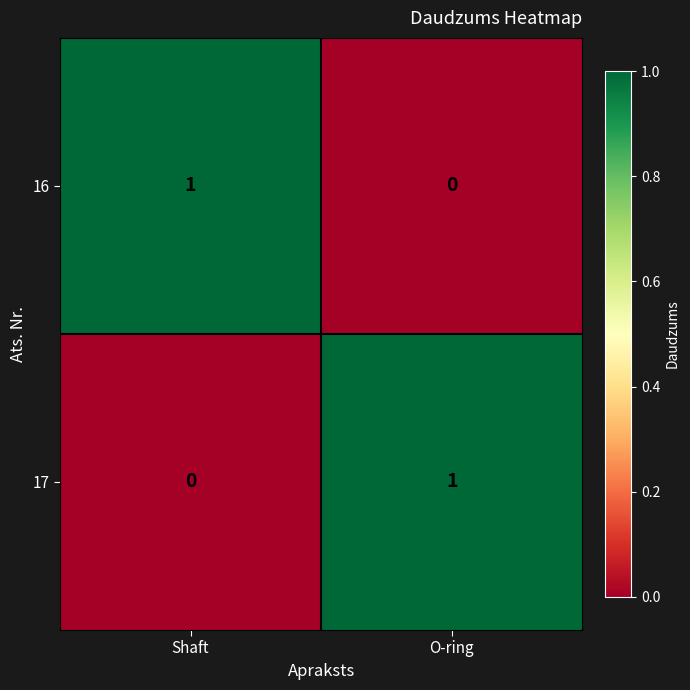

The 17 series shows 0 at Shaft. True or false?

True